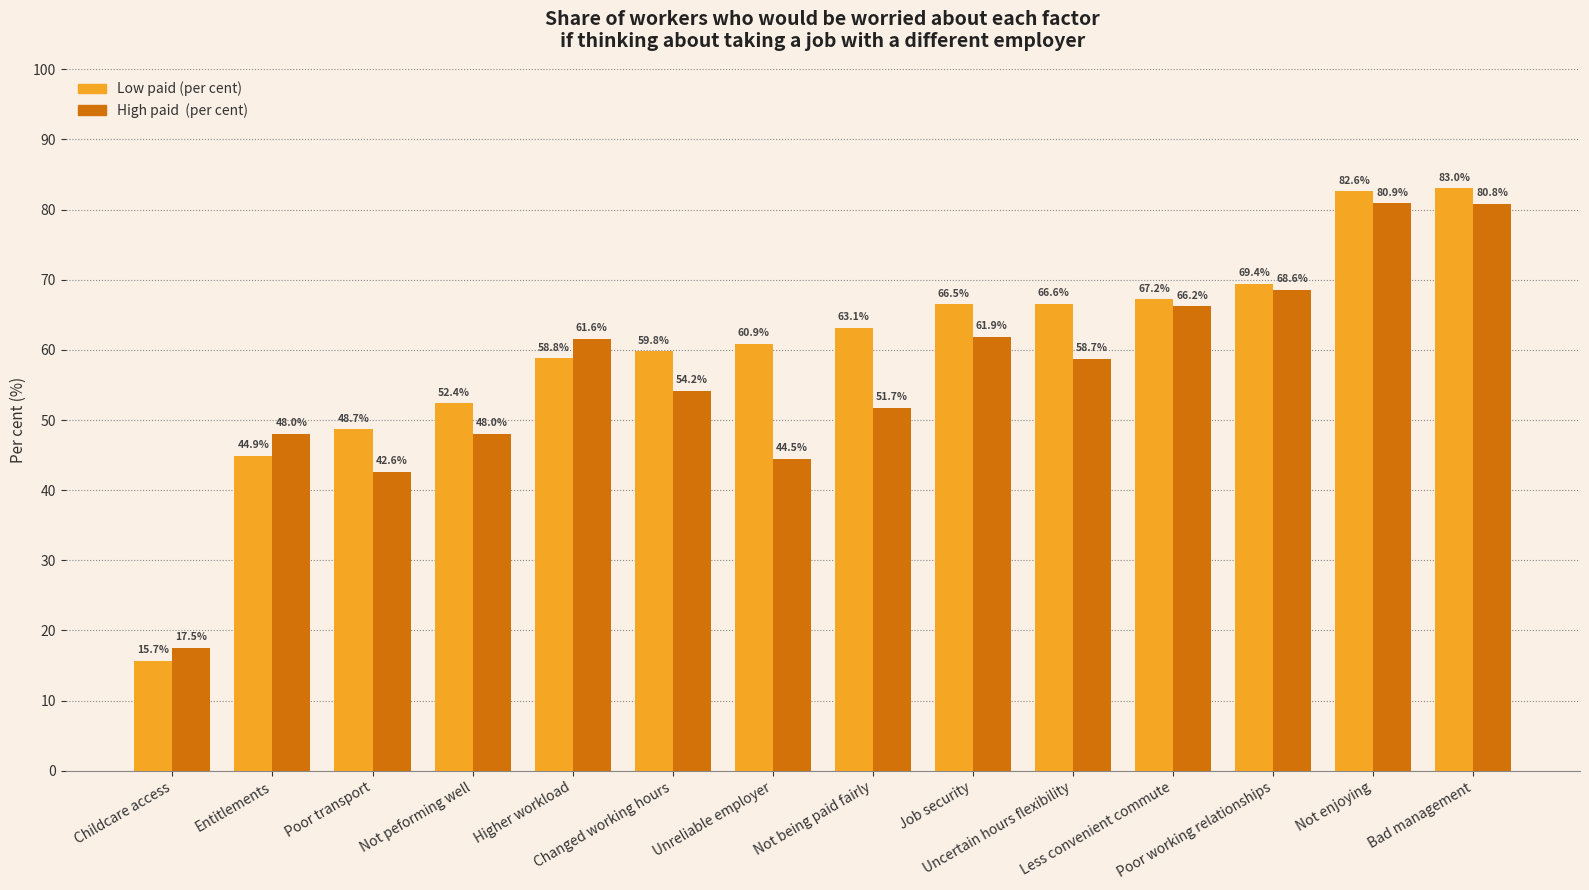

What is the smallest value displayed?

15.7